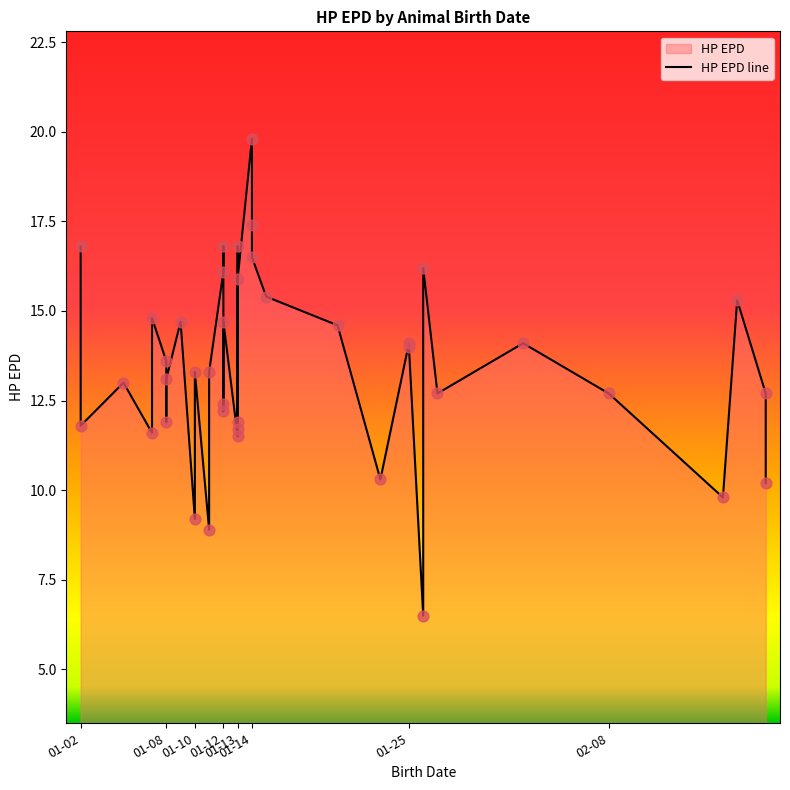

What is the change in value from 2023-01-12 to 2023-02-16?

-6.3